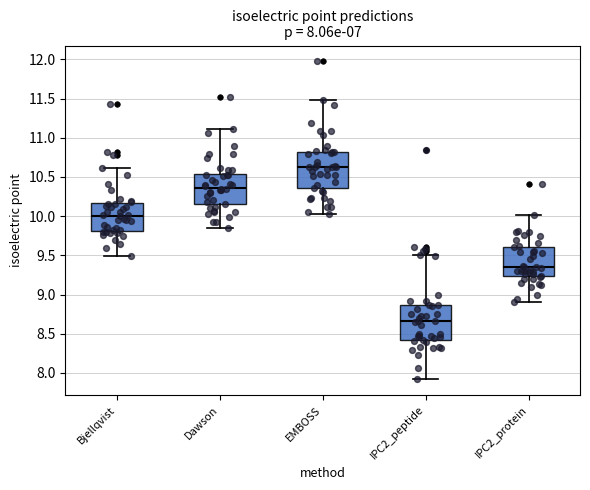

Which box has the highest median line?

EMBOSS